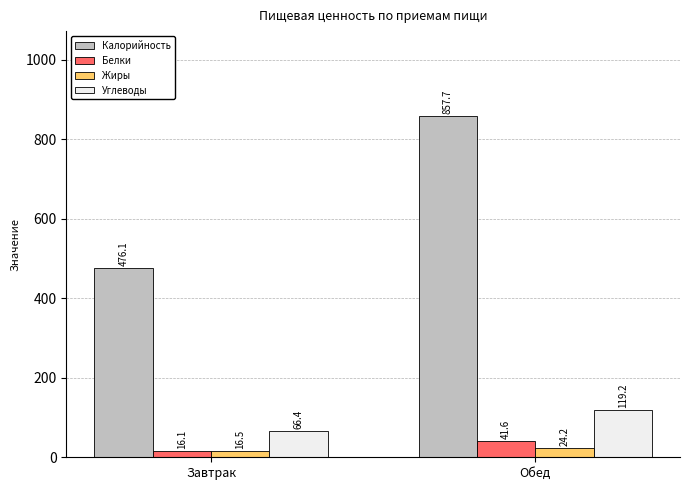

How many data points in Углеводы are above 119?

1